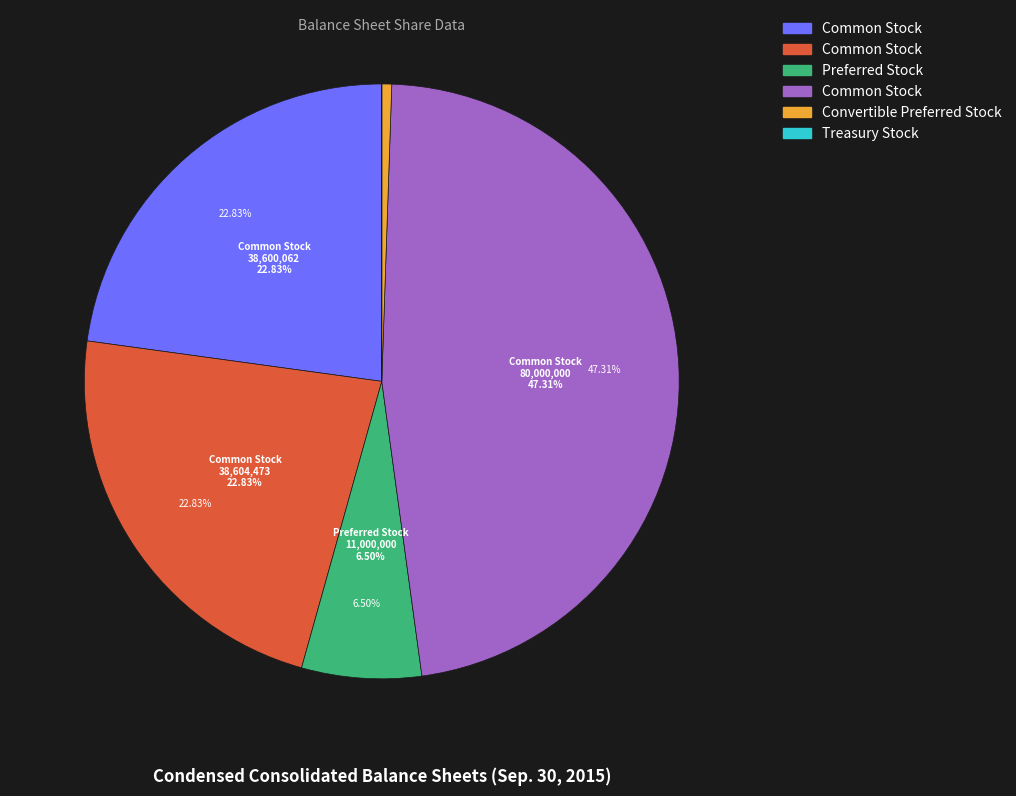

How many segments does this pie chart have?

6